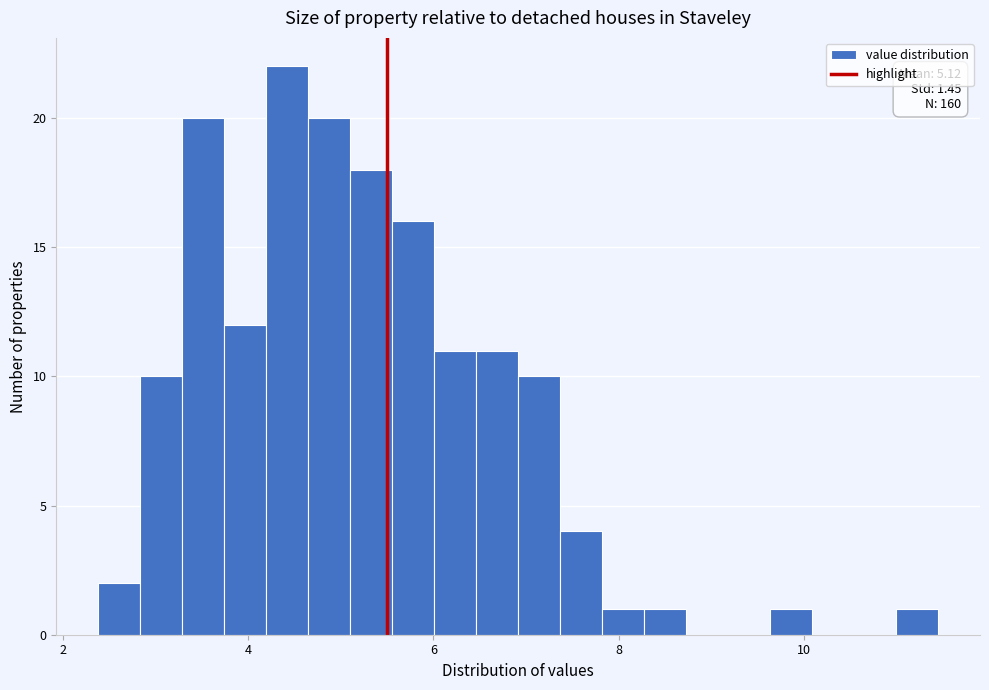

Around what value on the x-axis is the tallest bar? Give the approximate position of its centre, as read against the axis.

4.4